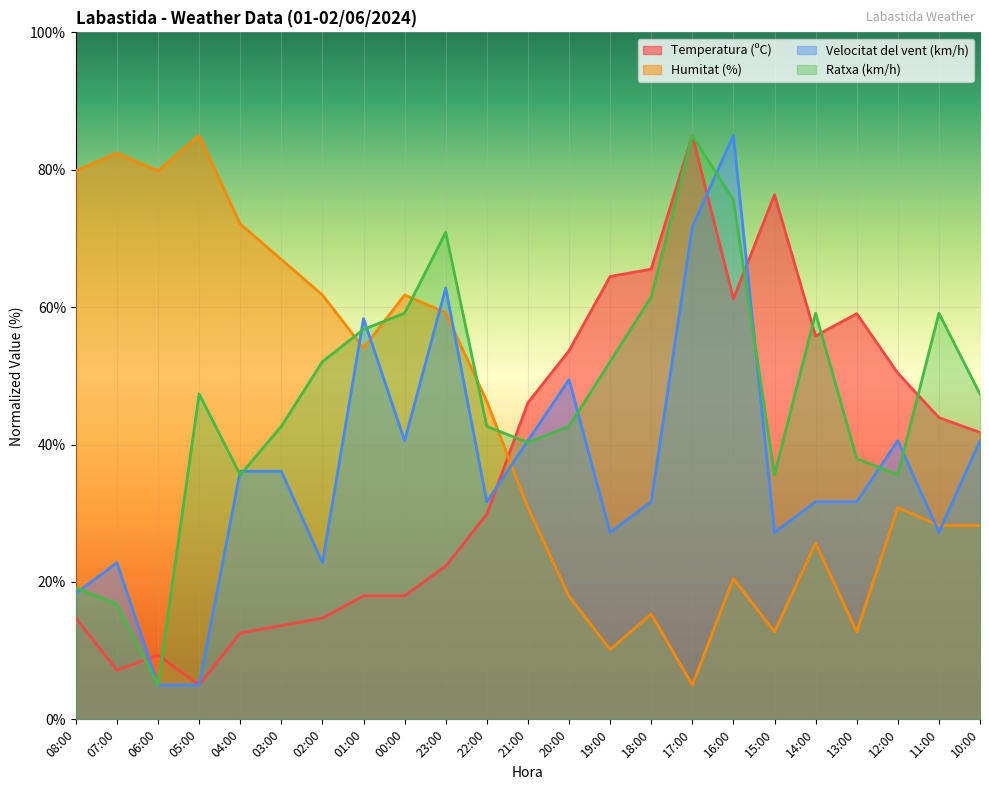

What is the approximate value of Velocitat del vent (km/h) at 23:00?

62.8